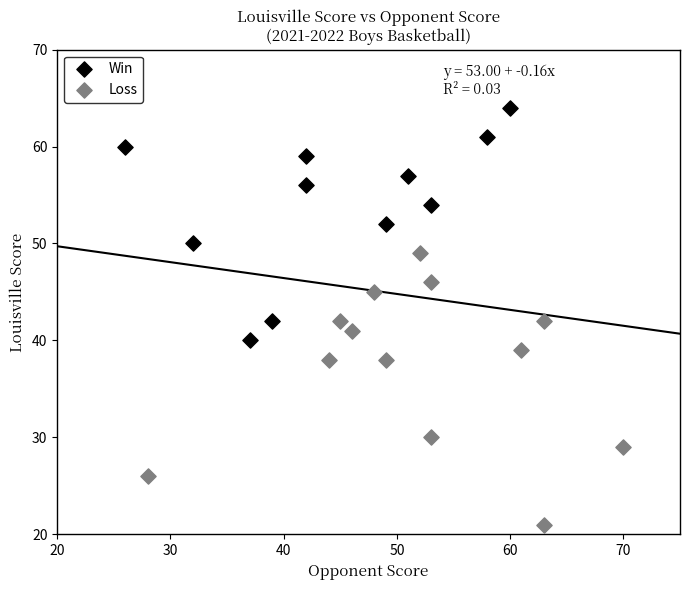

Which series contains the highest Y value?

Win